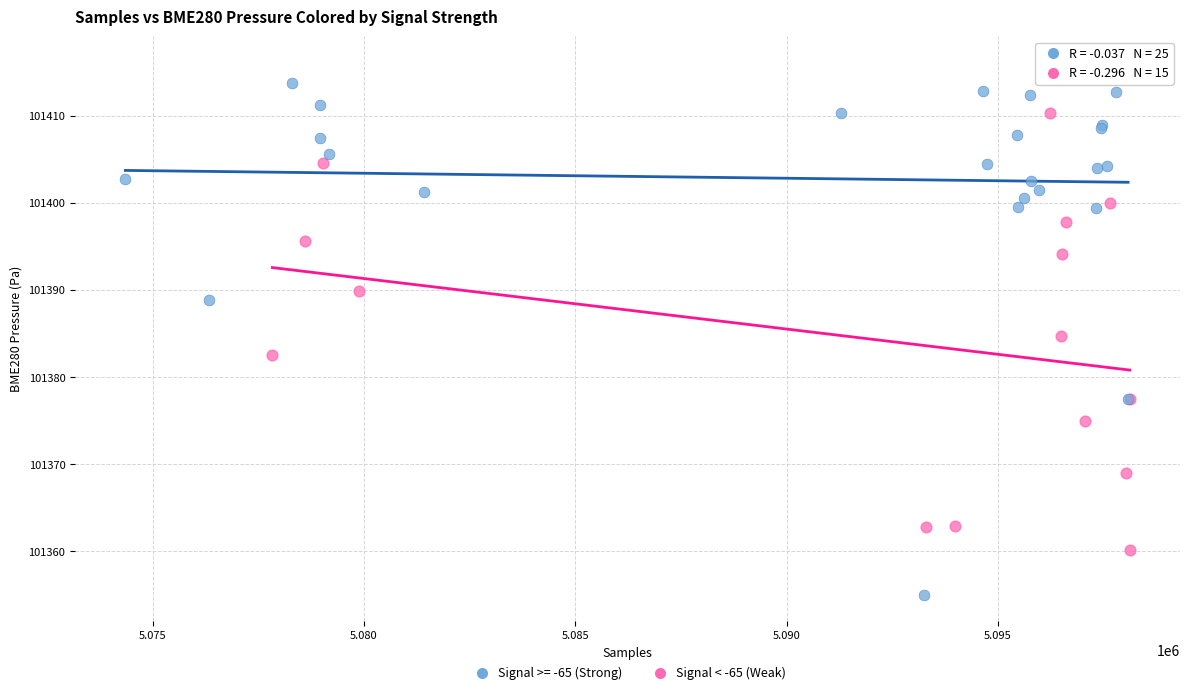

Which series has the widest spread of Y values?

Signal >= -65 (Strong)